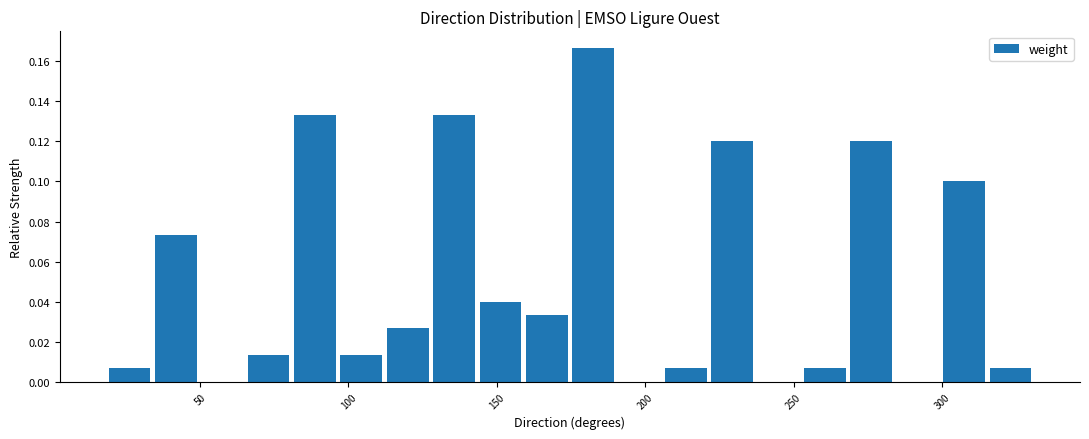

Around what value on the x-axis is the tallest bar? Give the approximate position of its centre, as read against the axis.

180